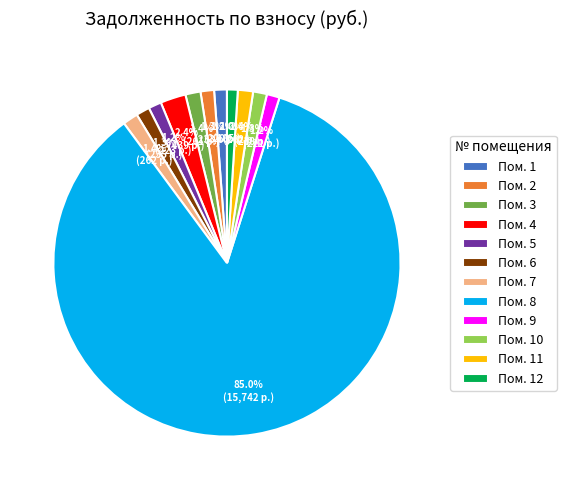

Is there a majority slice in this chart?

Yes